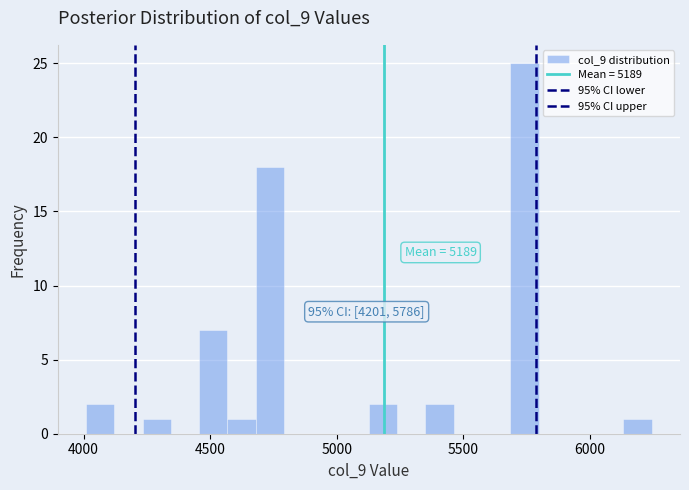

Around what value on the x-axis is the tallest bar? Give the approximate position of its centre, as read against the axis.

5750